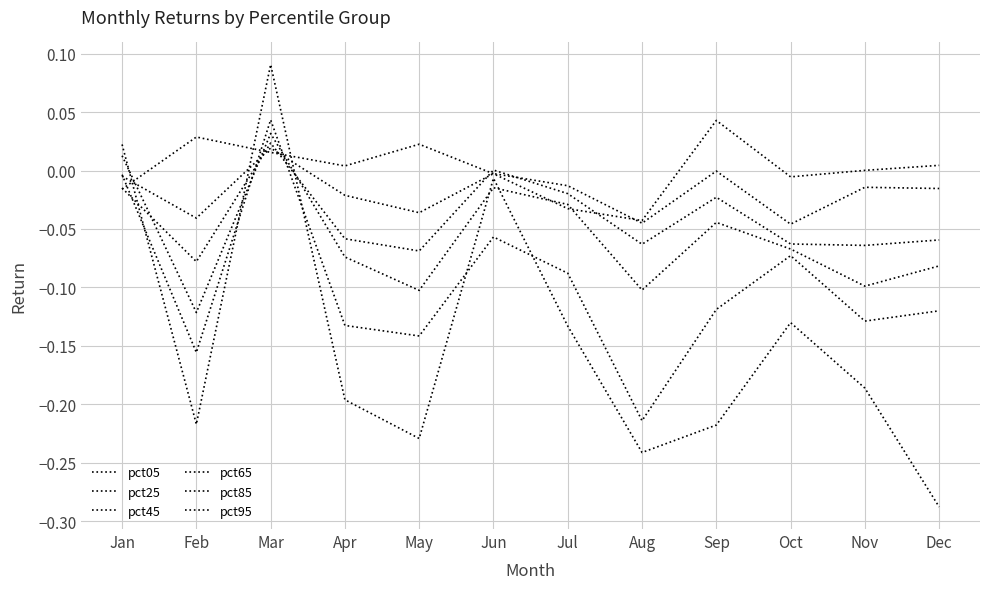

Is the value of pct05 at Jan greater than the value of pct25 at Sep?

No